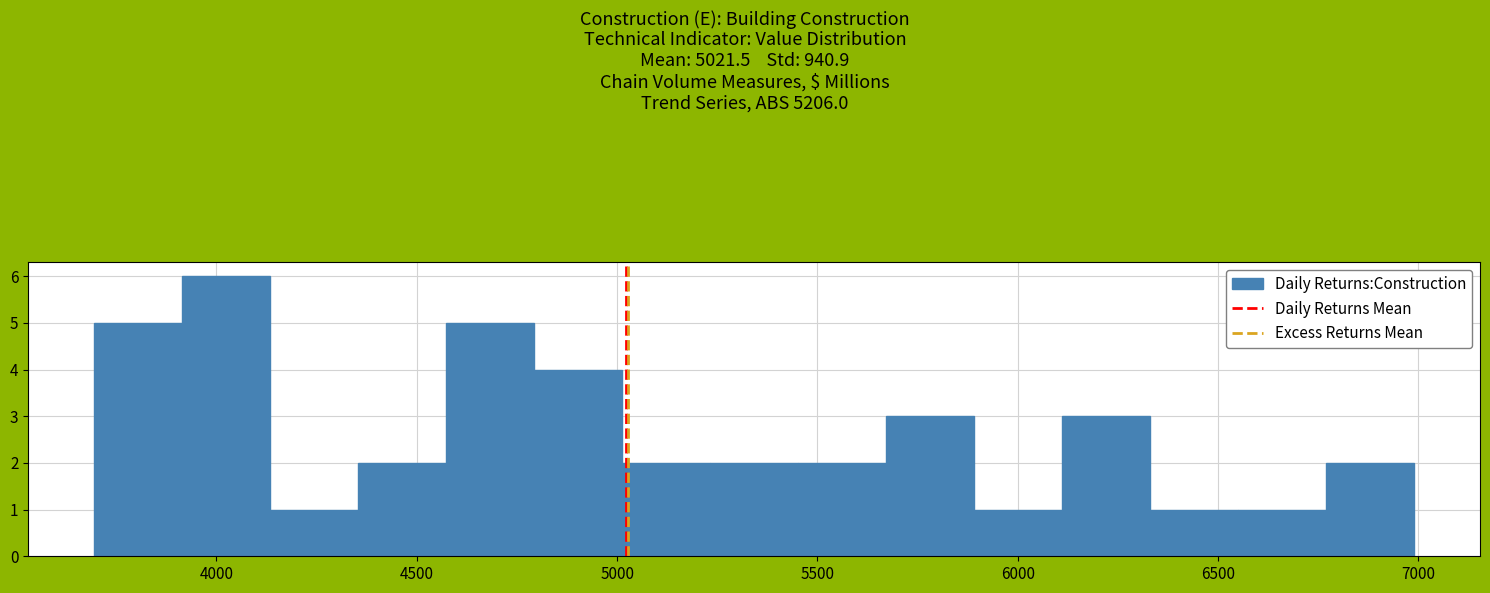

Over which range of the x-axis is the bar tallest?

3900 to 4150